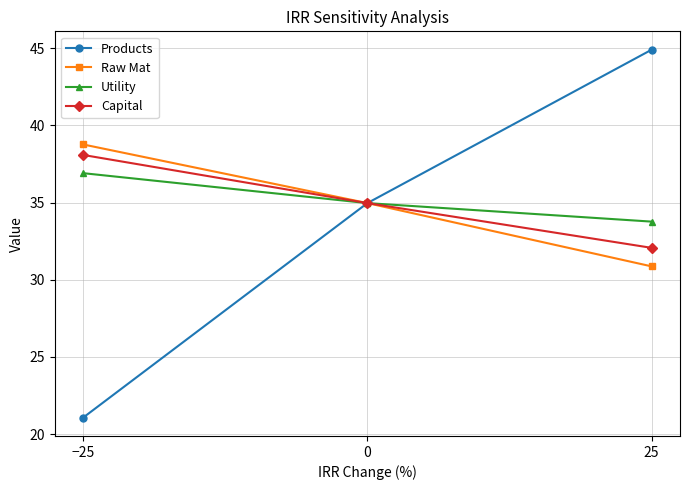

What is the sum of the Products values at −25 and 0?

56.0